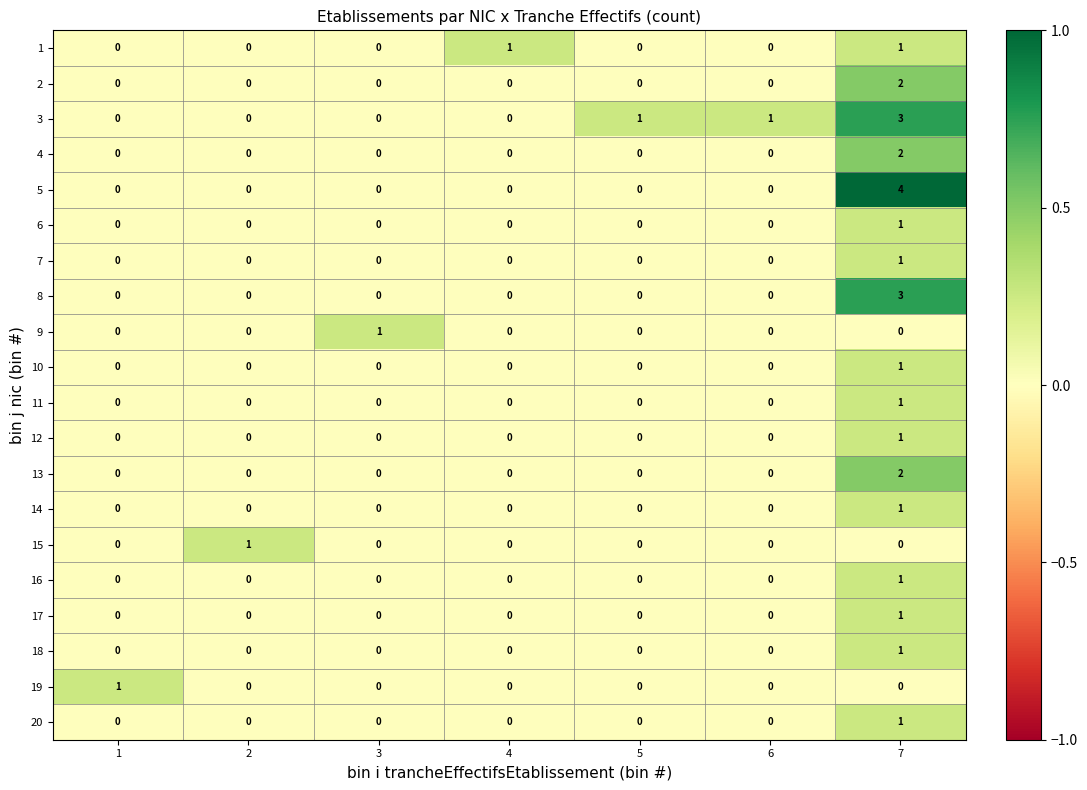

Which series has the largest range (max minus min)?

5